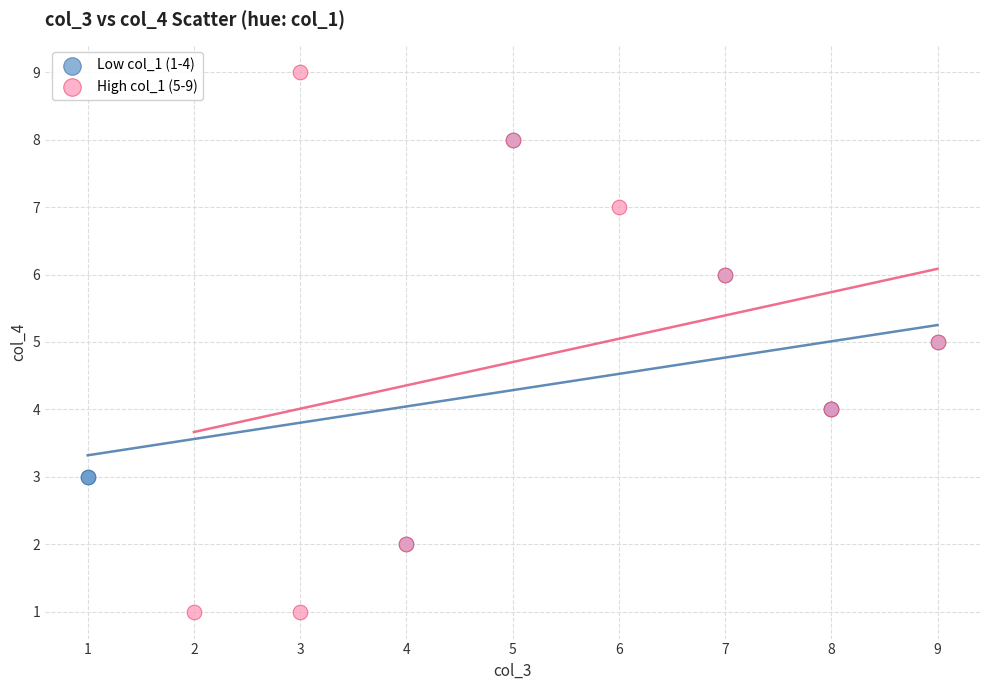

Which series has the largest Y range (max minus min)?

High col_1 (5-9)